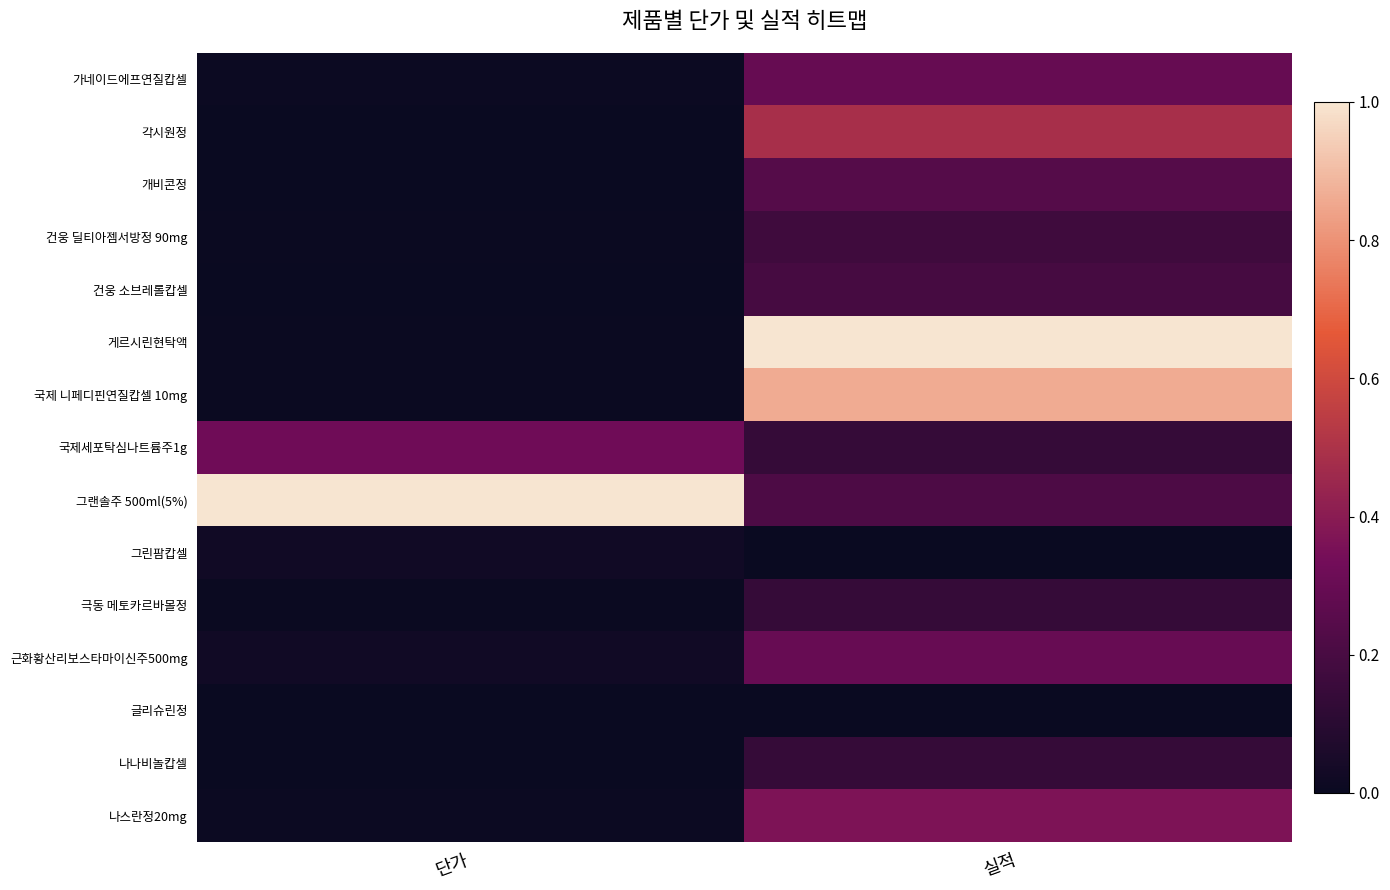

What is the total value across all series at 단가?

1.4